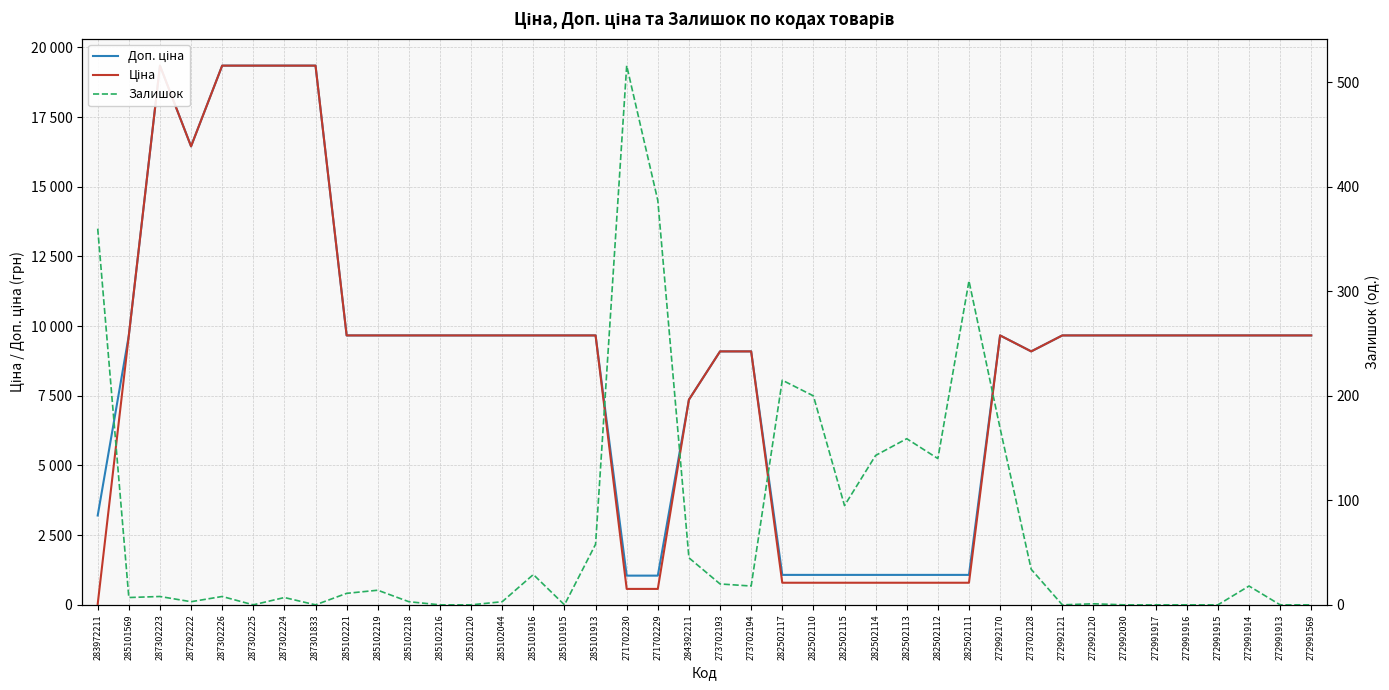

At which category does Доп. ціна reach its first local peak?

287302223